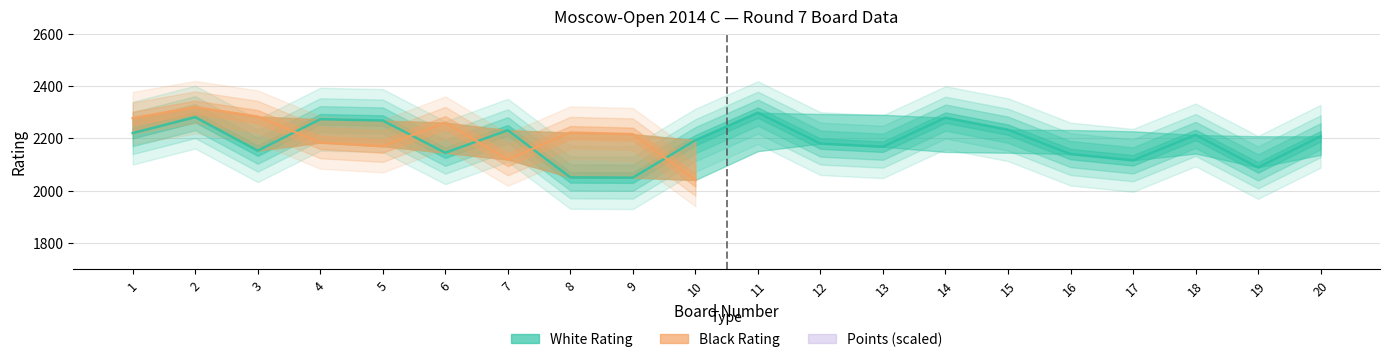

What is the difference between the second highest and minimum values in the White Points series?

0.5